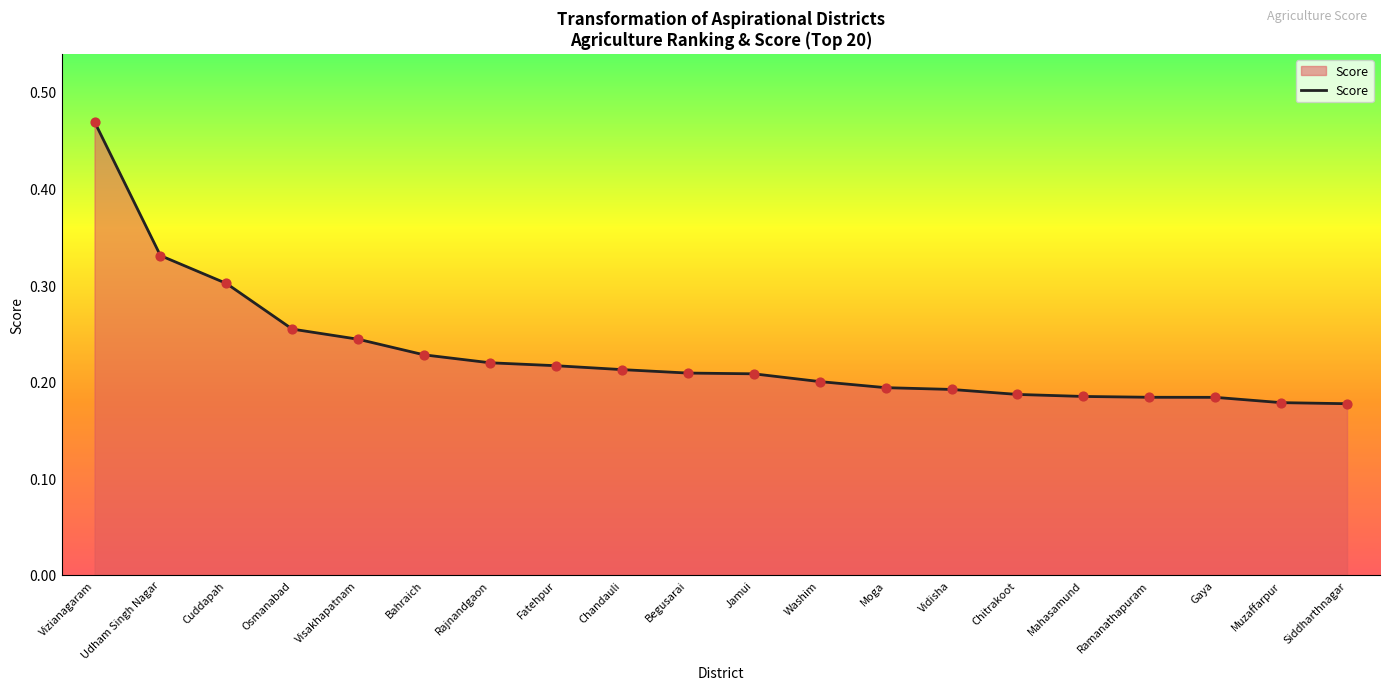

Between Rajnandgaon and Washim, which is larger?

Rajnandgaon